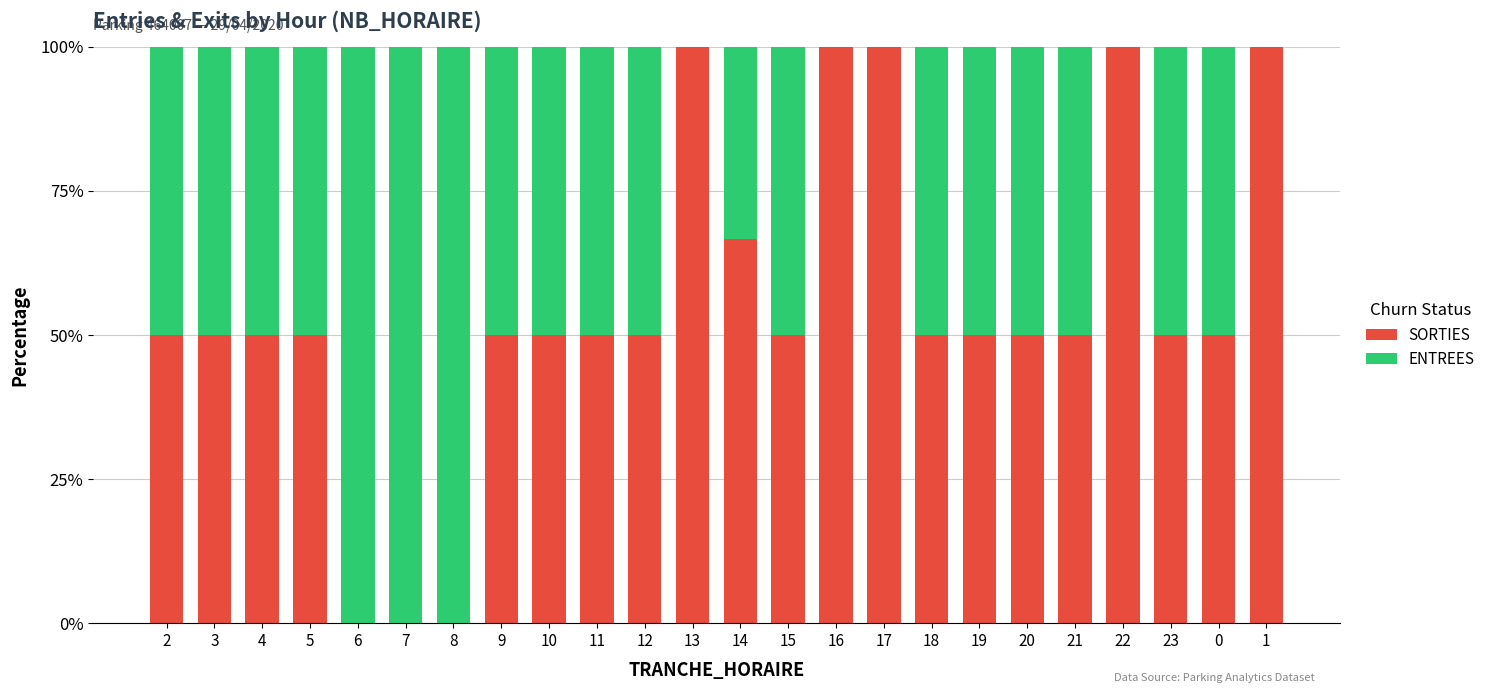

The value of SORTIES at 7 is -30.5. True or false?

False